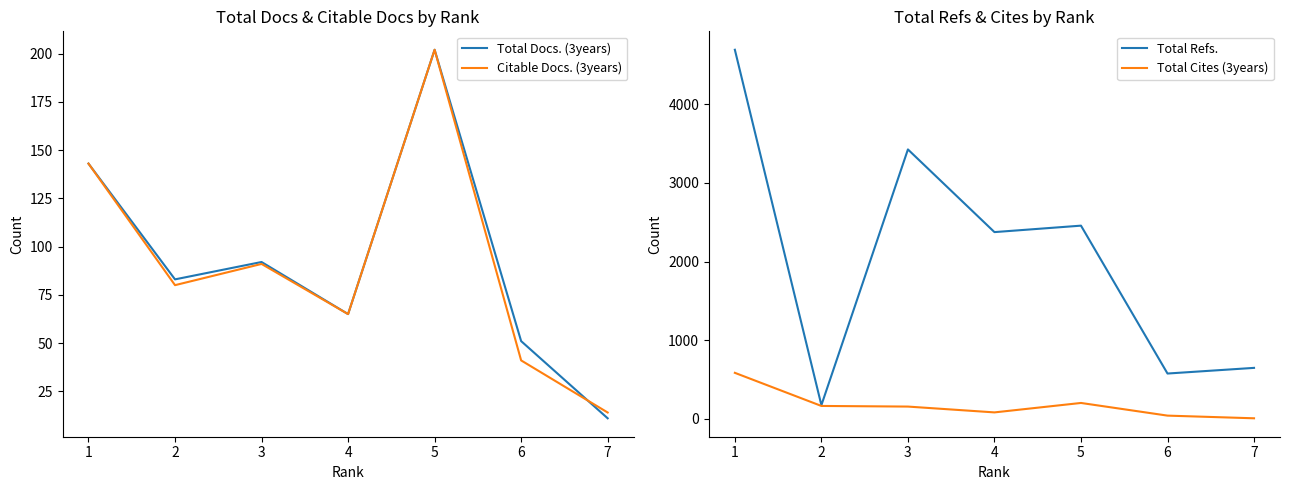

True or false: Total Docs. (3years) and Total Cites (3years) intersect in this chart.

False